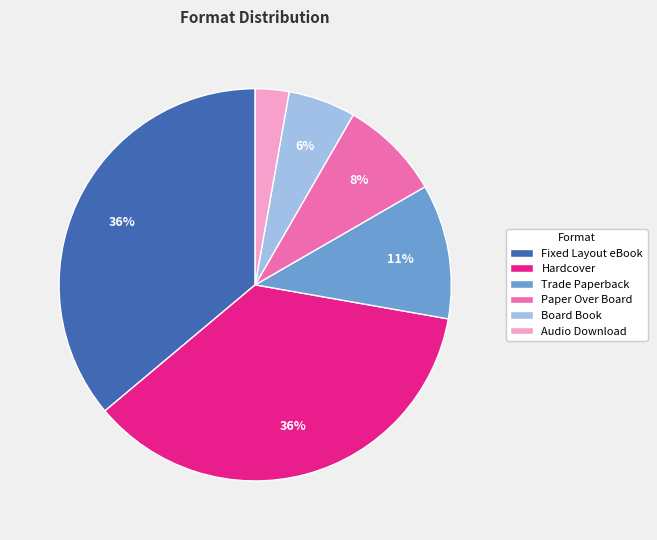

To the nearest percent, what is the difference between the largest and smallest slice percentages?

33%